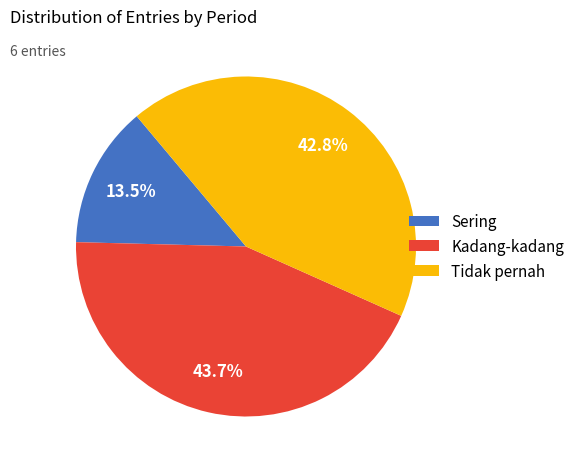

Does any single category account for the majority?

No